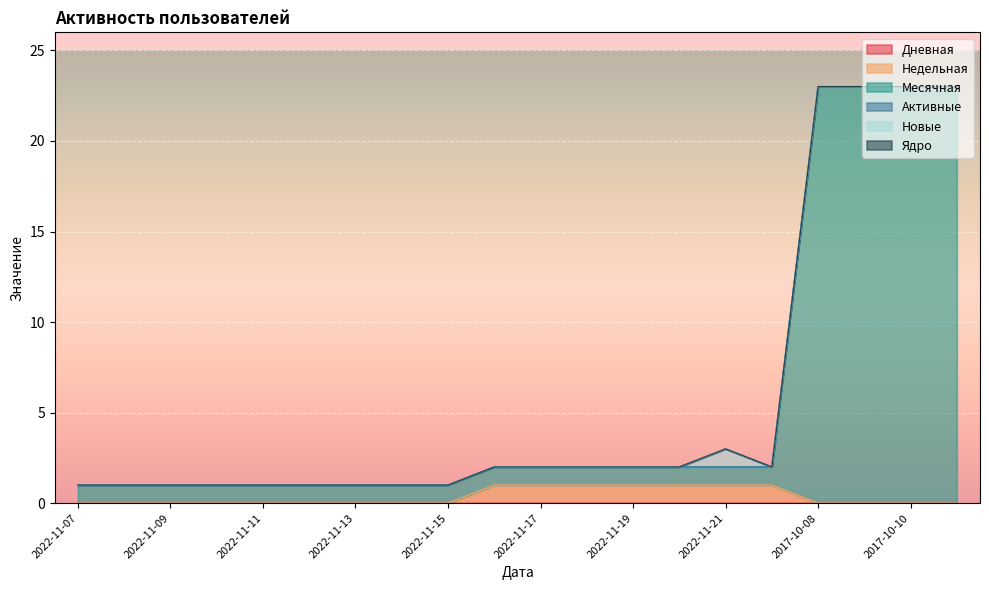

Between 2022-11-22 and 2017-10-11, which series saw the biggest shift?

Месячная